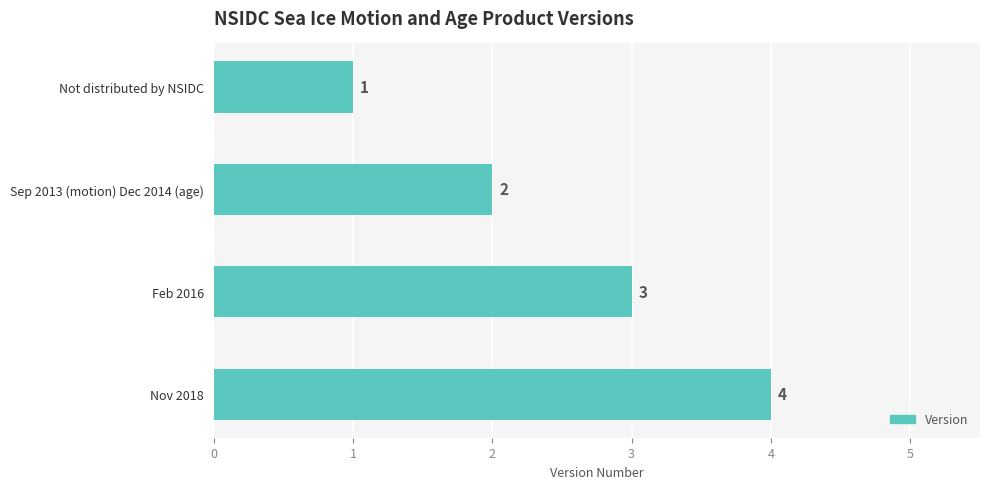

Where is the data nearest to the value 2?

Sep 2013 (motion) Dec 2014 (age)